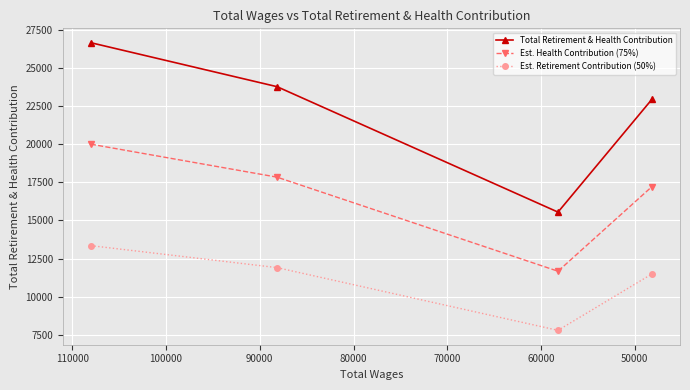

What is the smallest value displayed?

7775.5